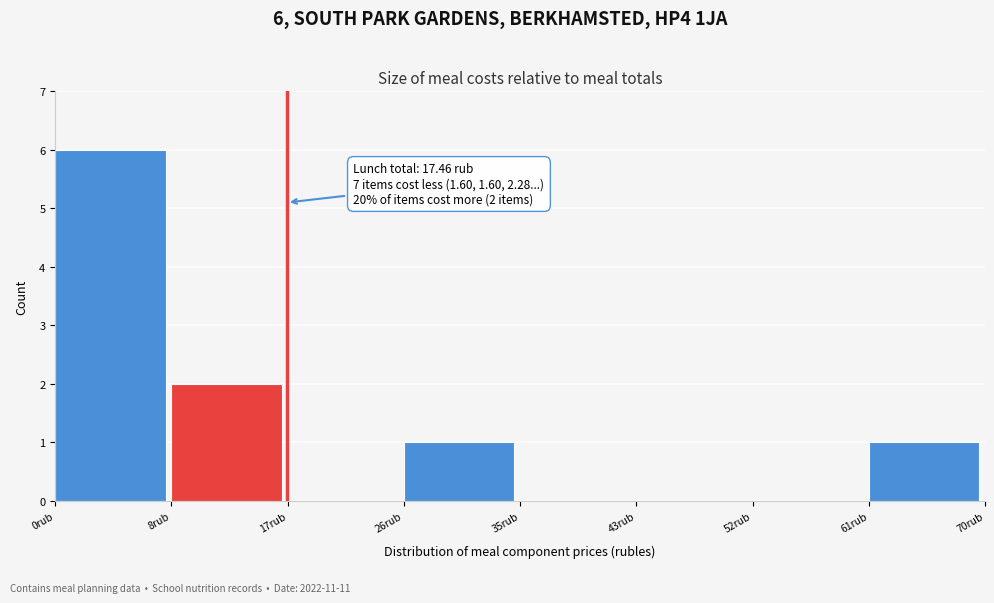

Reading right to left, what are all the values shown in this chart?

61rub=1	52rub=0	43rub=0	35rub=0	26rub=1	17rub=0	8rub=2	0rub=6